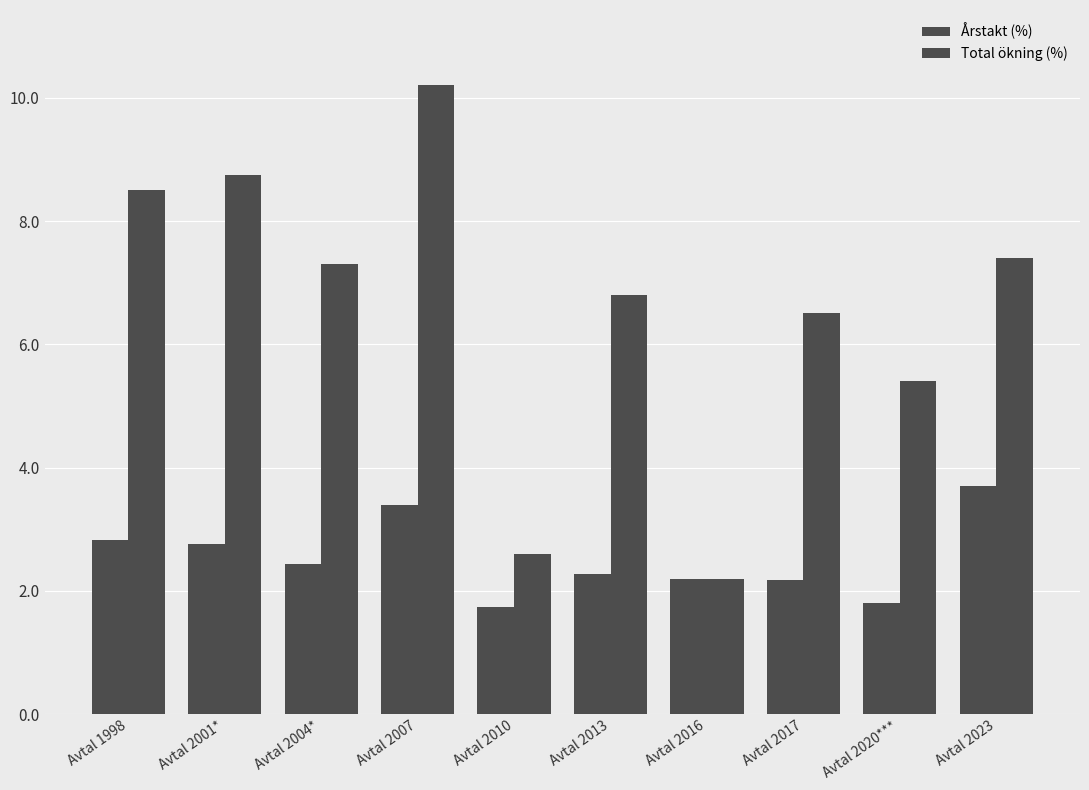

How many distinct data groups are displayed?

2